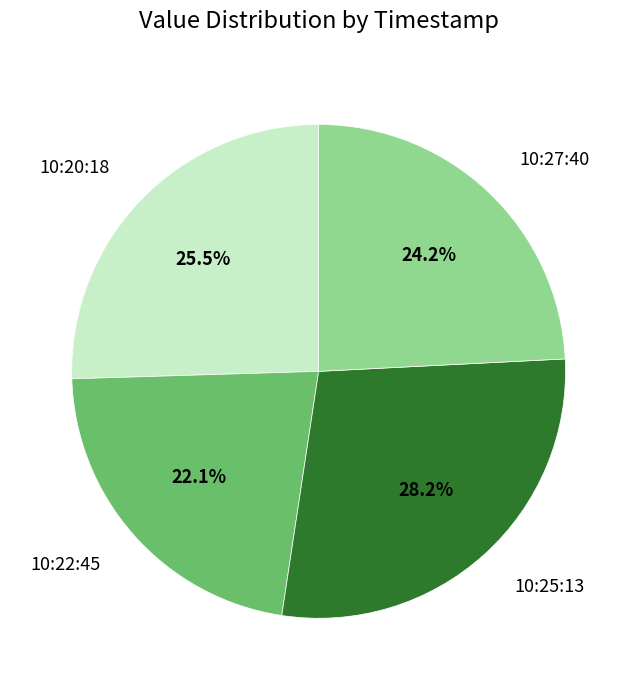

How much of the chart is everything except 10:25:13?

71.8%